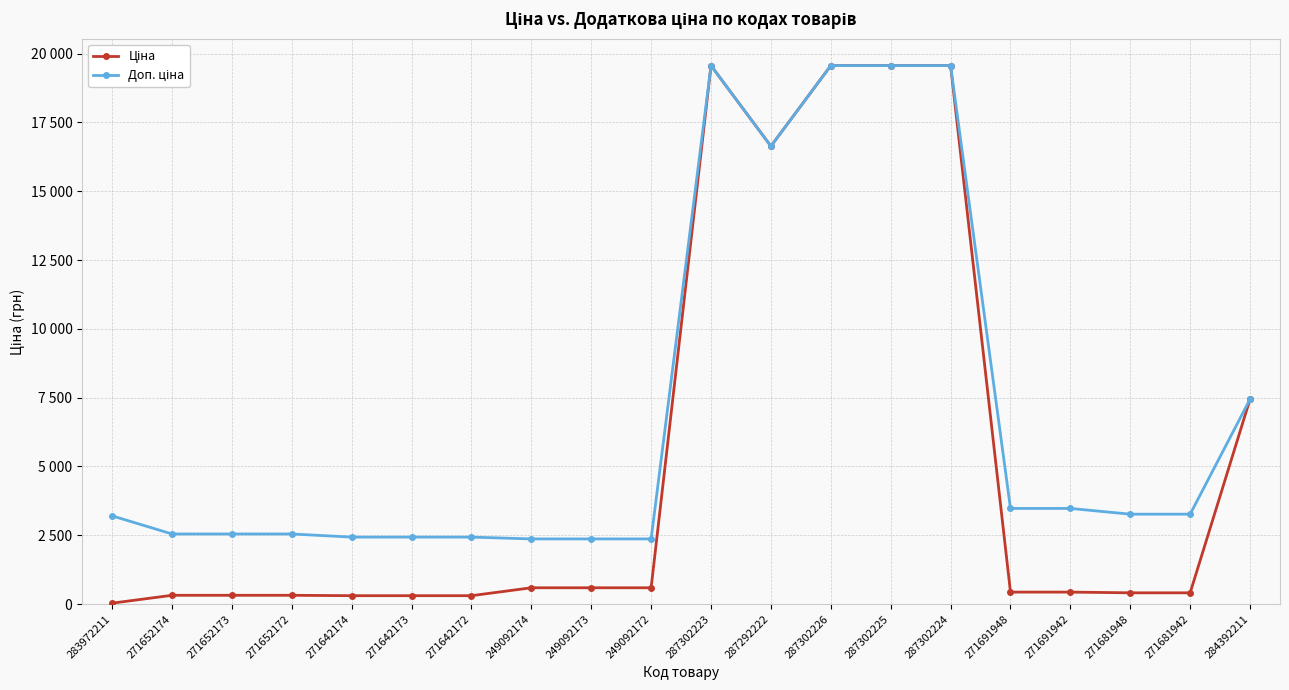

True or false: Доп. ціна and Ціна intersect in this chart.

False